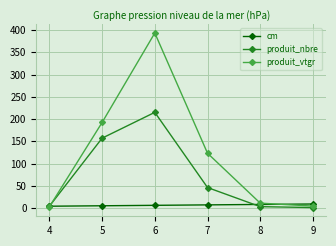

What is the total value across all series at 6?

614.4